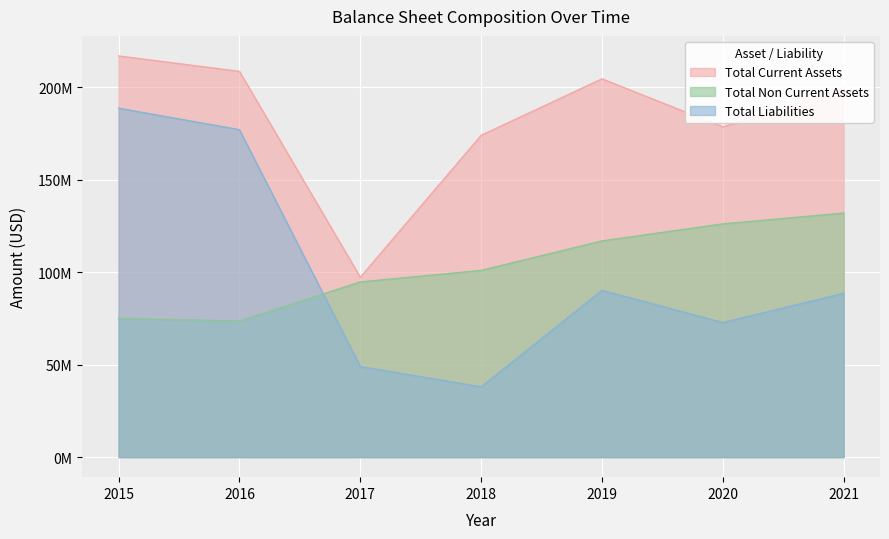

What is the value of the Total Current Assets point at the 4th from the left?

174105000